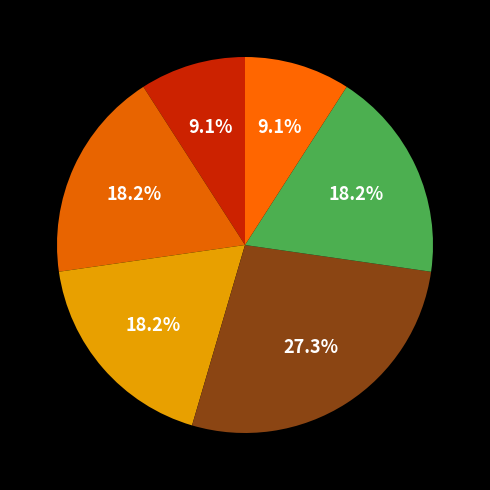

Count the number of slices in the pie.

6